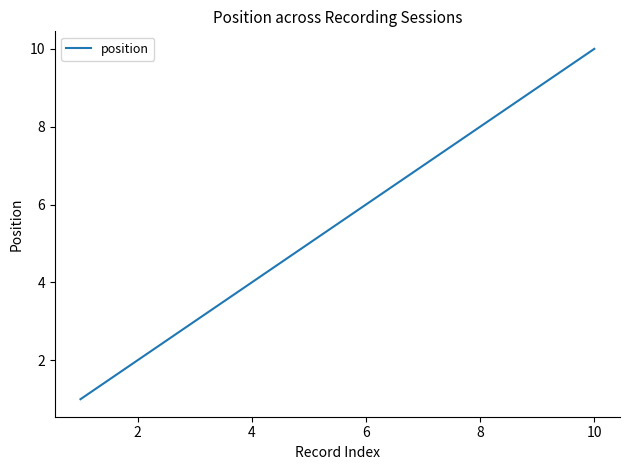

What is the maximum value shown in the chart?

10